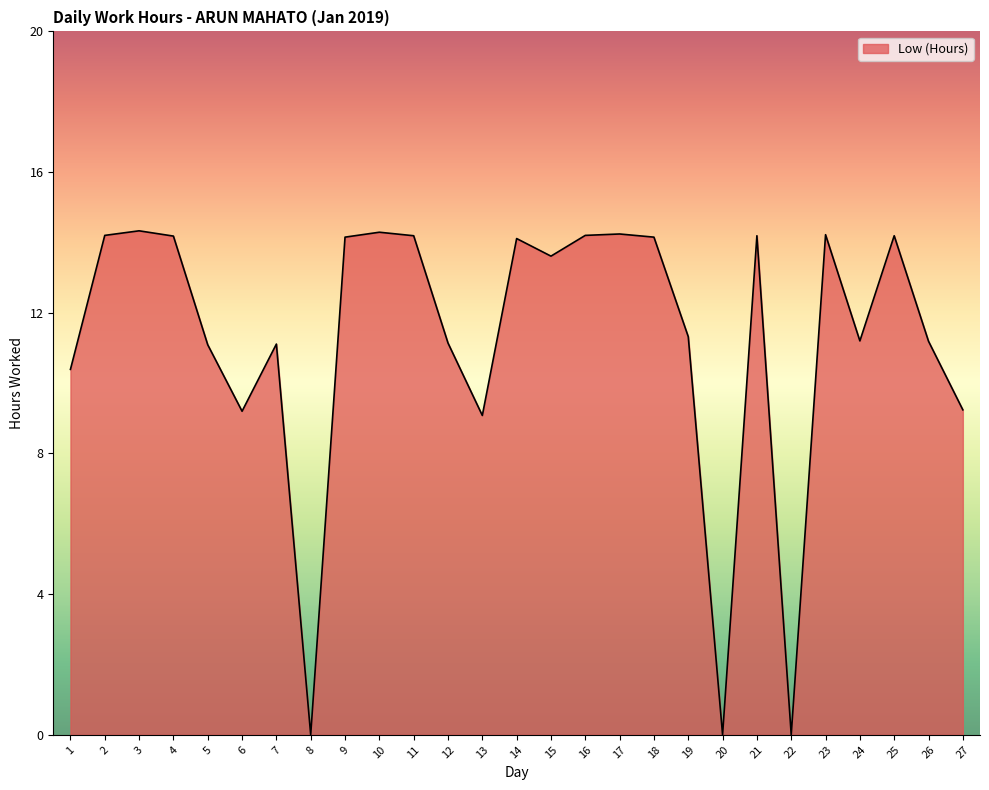

Is it true that the value at 8 is 0.0?

True